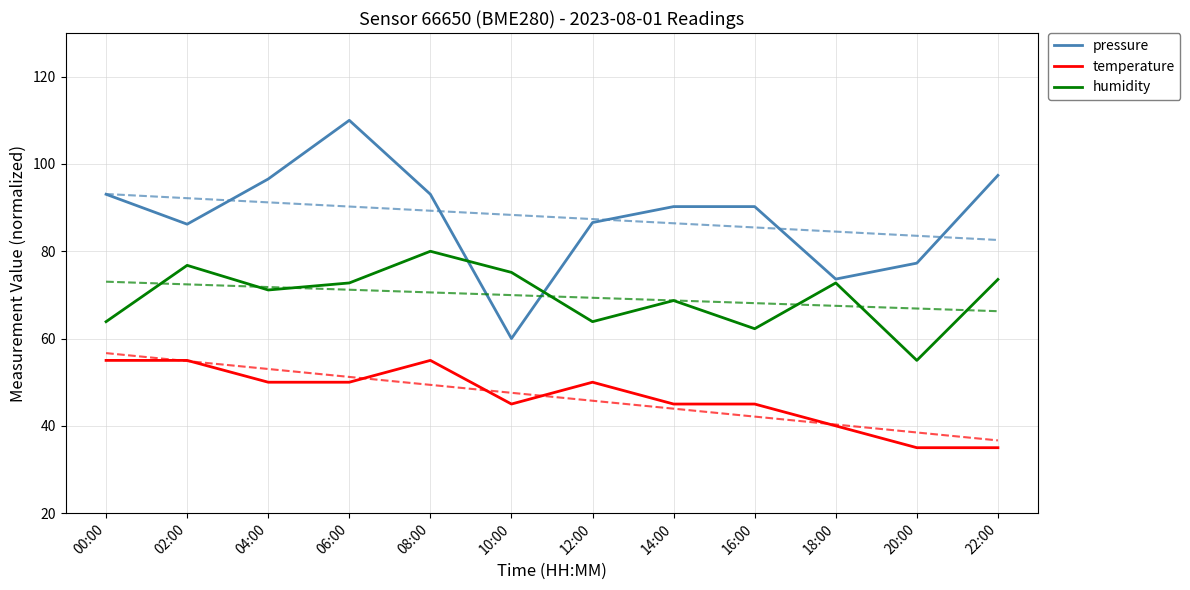

What is the sum of the temperature values at 12:00 and 00:00?

105.0